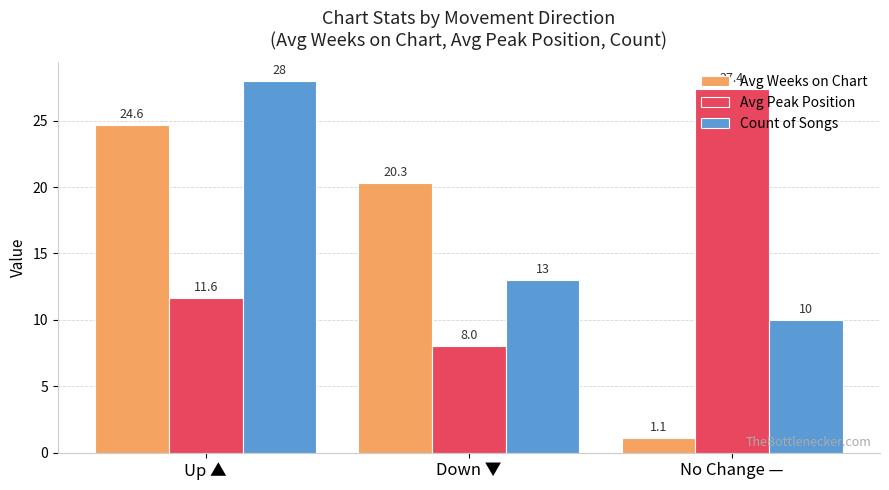

Where is Avg Peak Position nearest to the value 17?

Up ▲